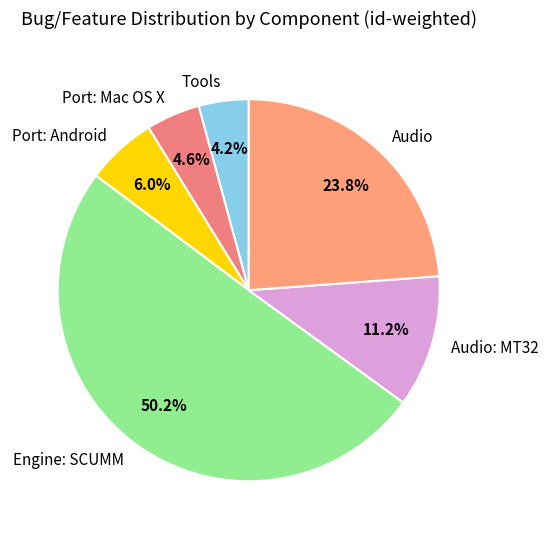

How many segments does this pie chart have?

6